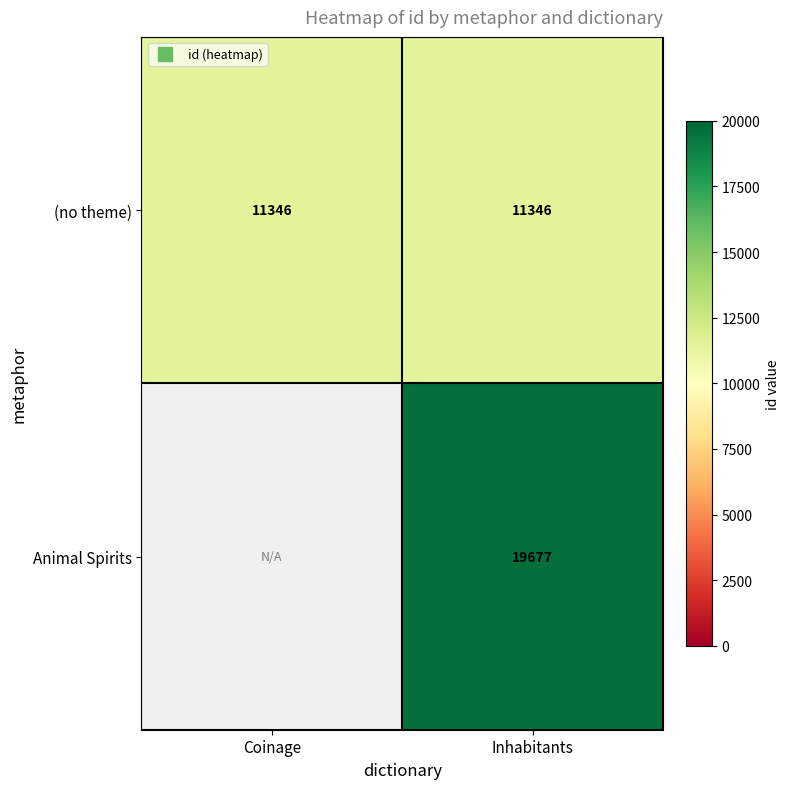

How many data points does each series have?

2